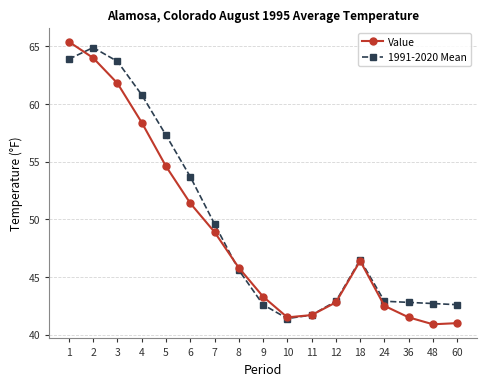

What is the greatest value displayed?

65.4